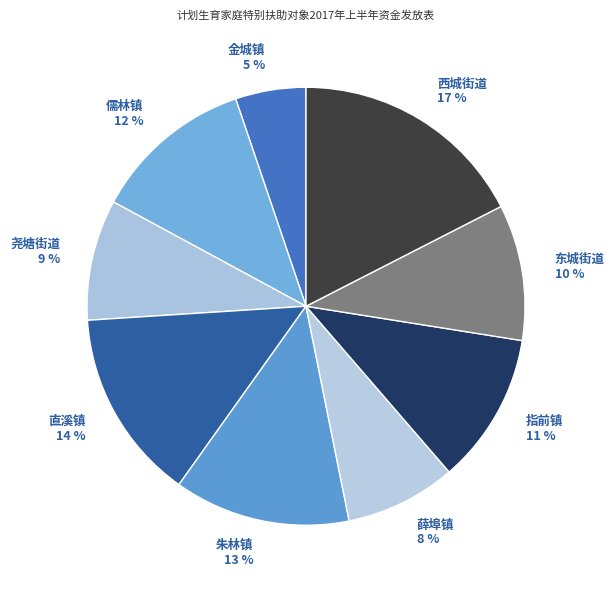

What is the ratio of the value at 指前镇 11 % to the value at 薛埠镇 8 %?

1.4